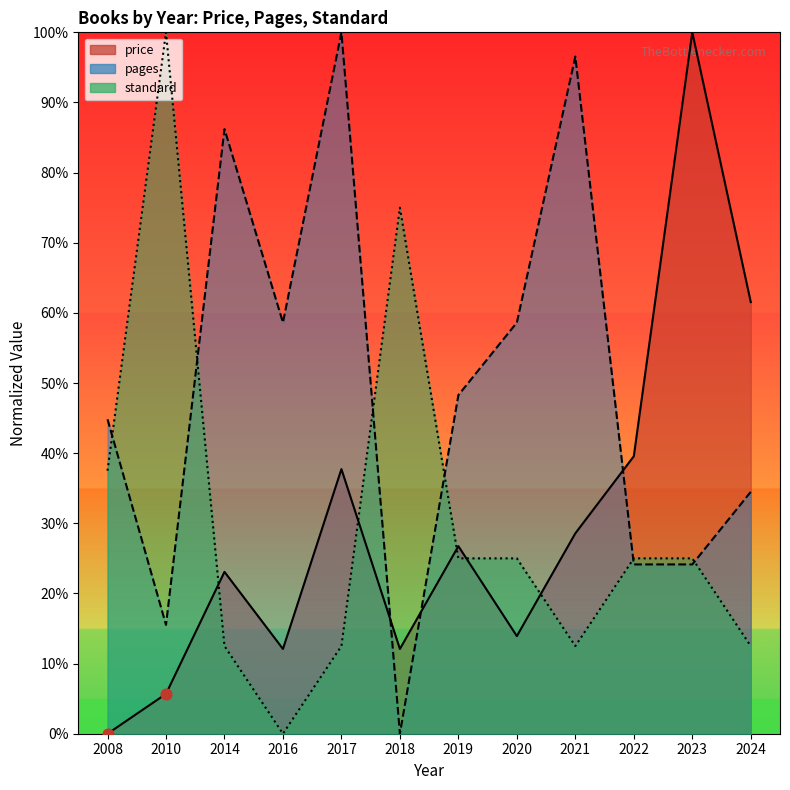

Which series has the largest Y range (max minus min)?

price